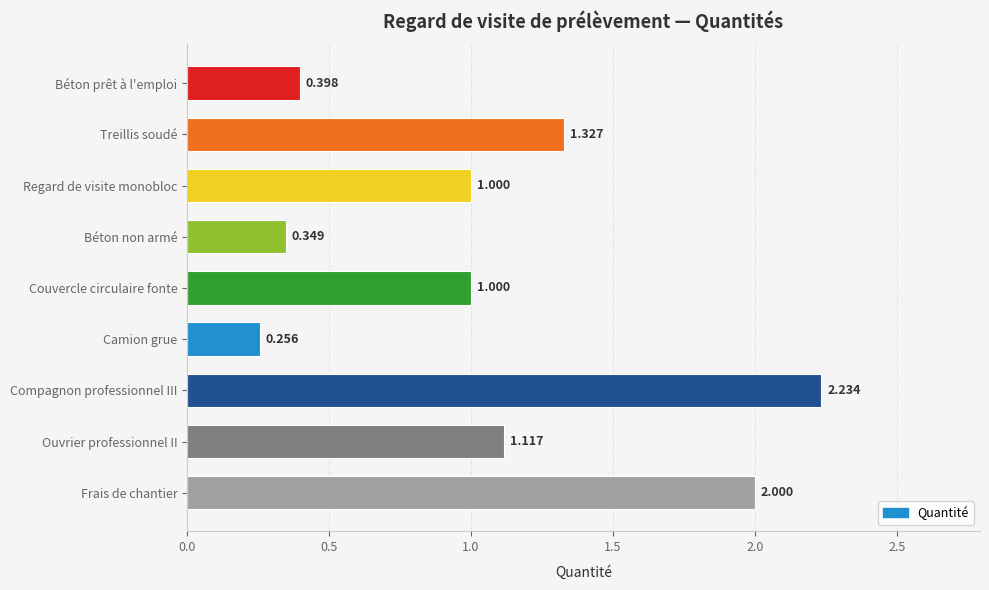

What is the label of the 9th bar from the top?

Frais de chantier